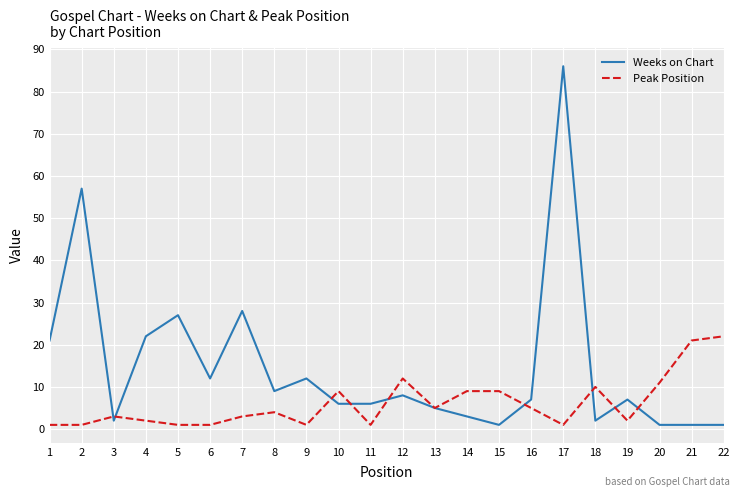

The value of Weeks on Chart at 1 is 34. True or false?

False